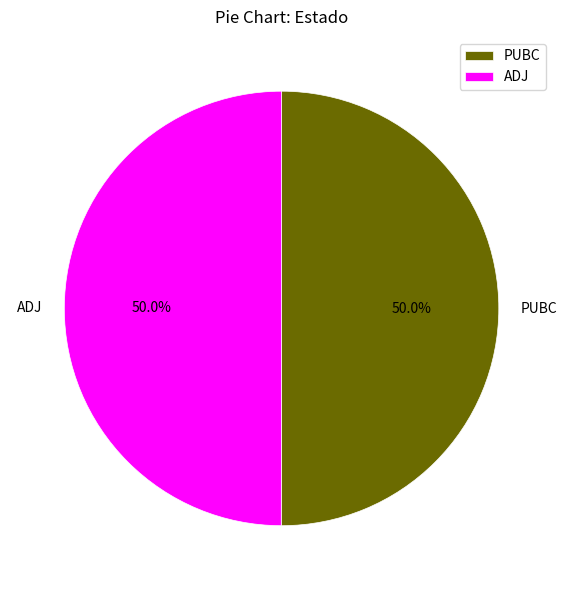

To the nearest percent, what is the average slice percentage?

50%